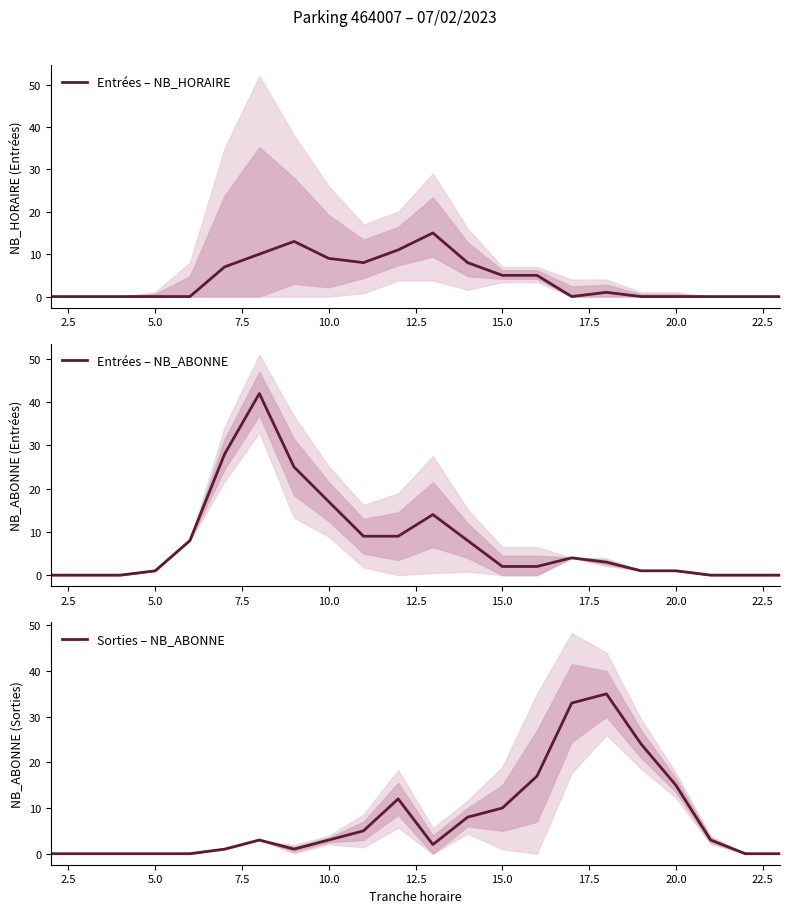

In Entrées – NB_HORAIRE, how many points are lower than both neighbors (excluding endpoints)?

2